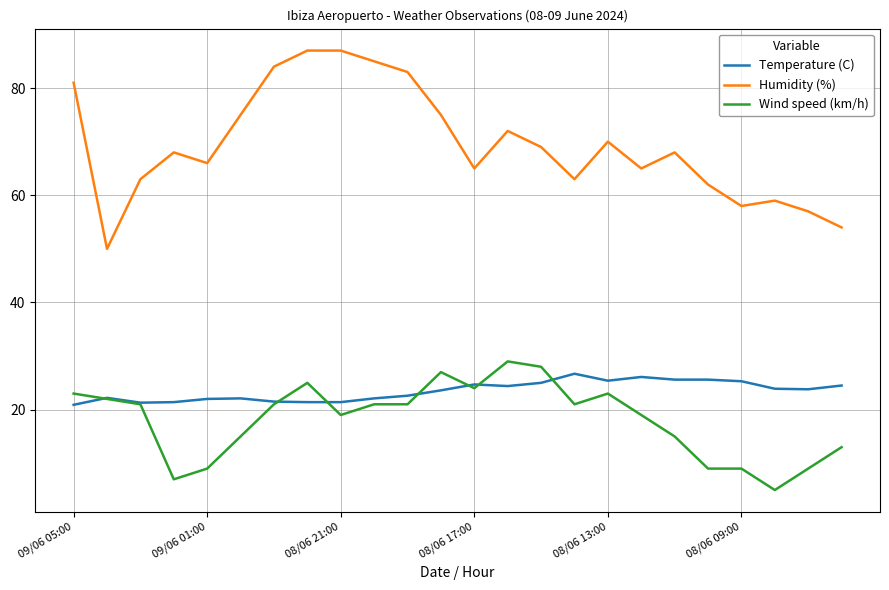

Which series has the largest total across all categories?

Humidity (%)